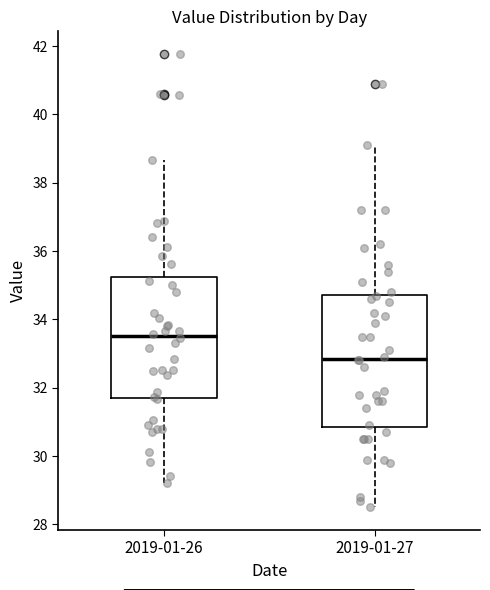

Where does the upper whisker of the box for 2019-01-27 end on the y-axis? The values are not printed on the chart, so give them approximately, as read against the axis.

39.2